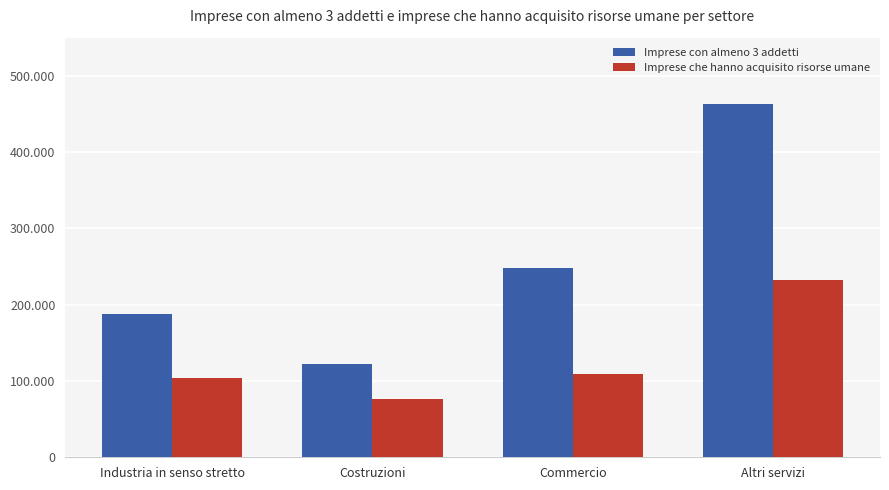

Does the chart contain any negative values?

No